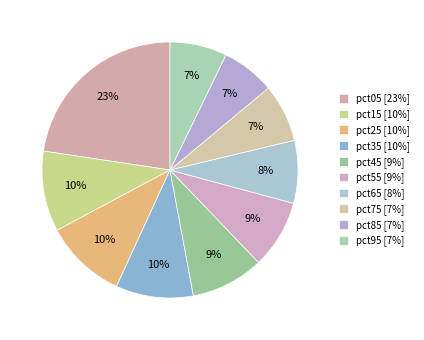

The pct25 slice represents 2% of the pie. True or false?

False